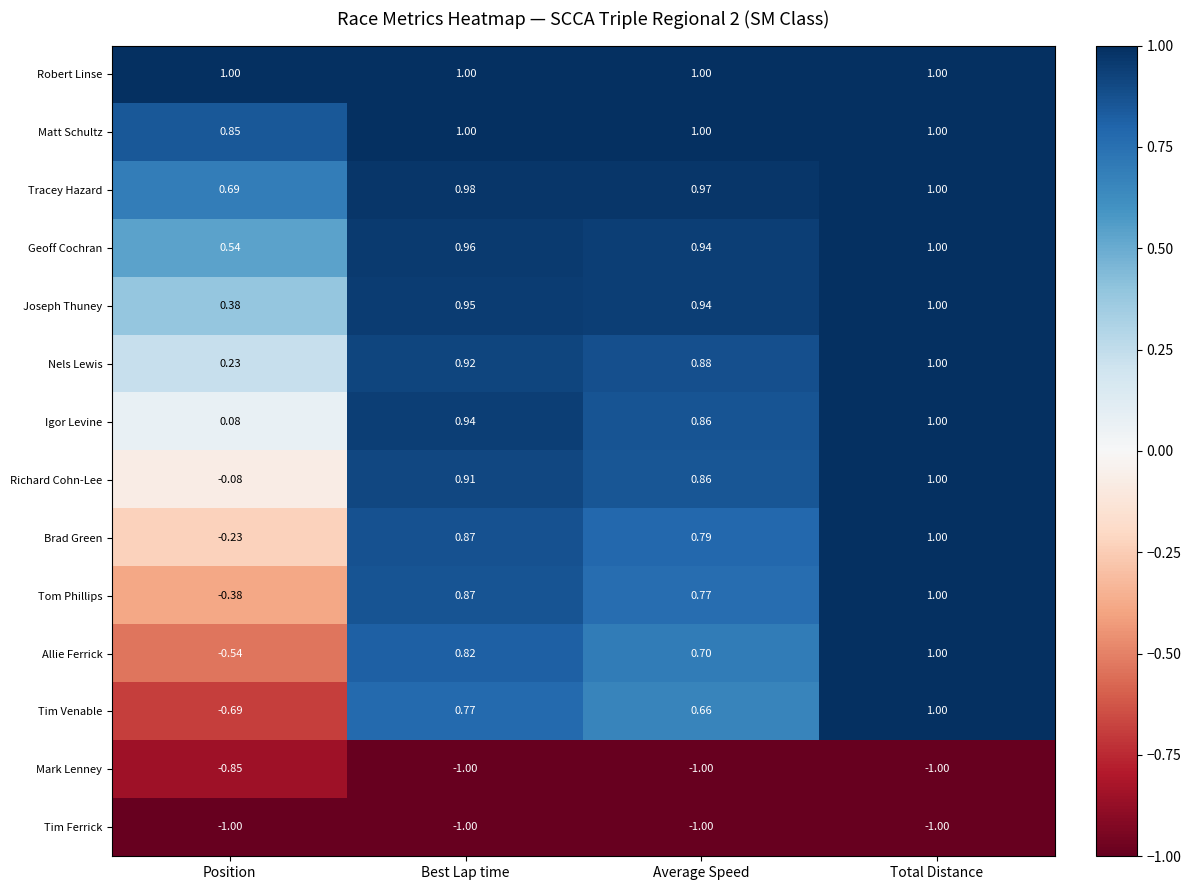

What is the difference between the highest and lowest values at Position?

2.0